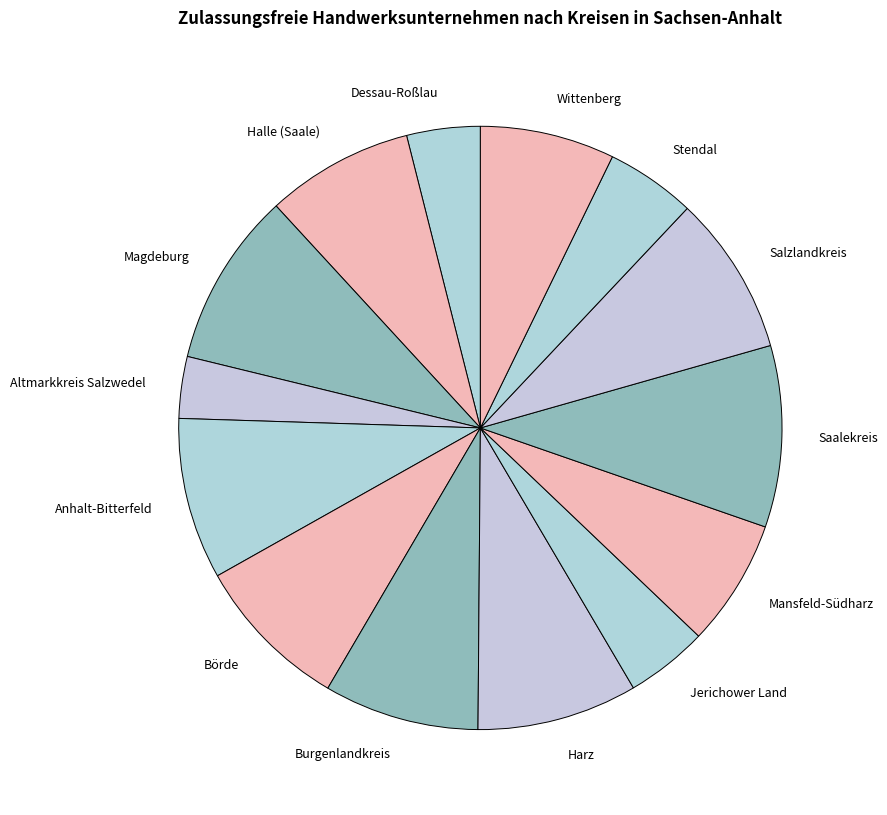

True or false: Mansfeld-Südharz accounts for 7% of the total.

True